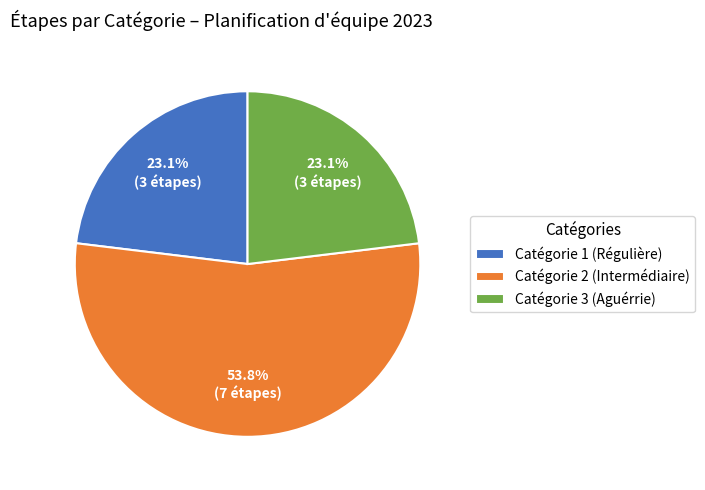

Which category has the biggest portion of the pie?

Catégorie 2 (Intermédiaire)